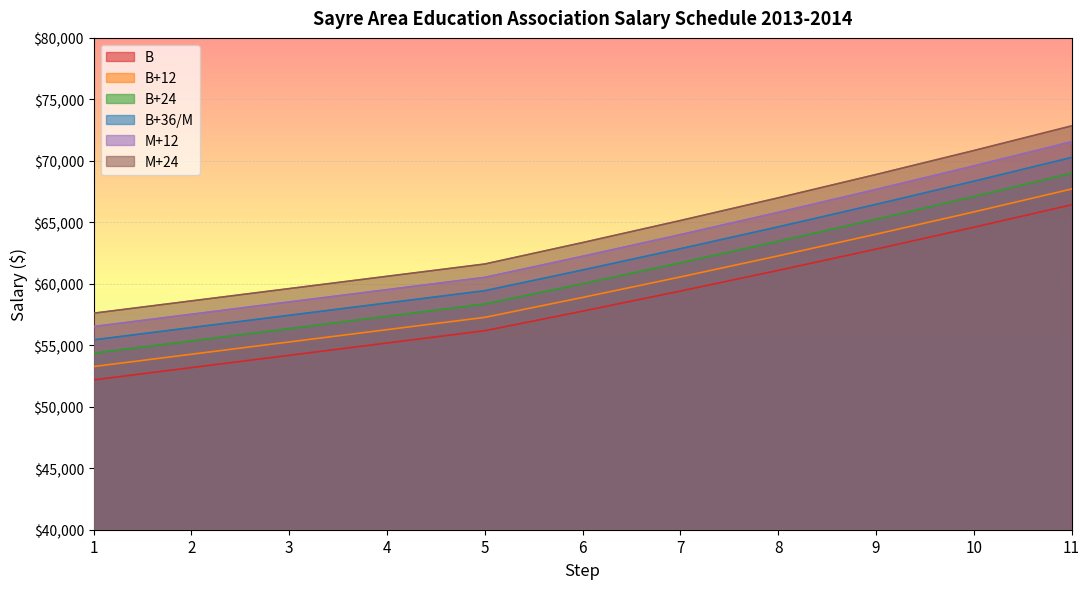

What is the sum of the B values at 6 and 8?

118865